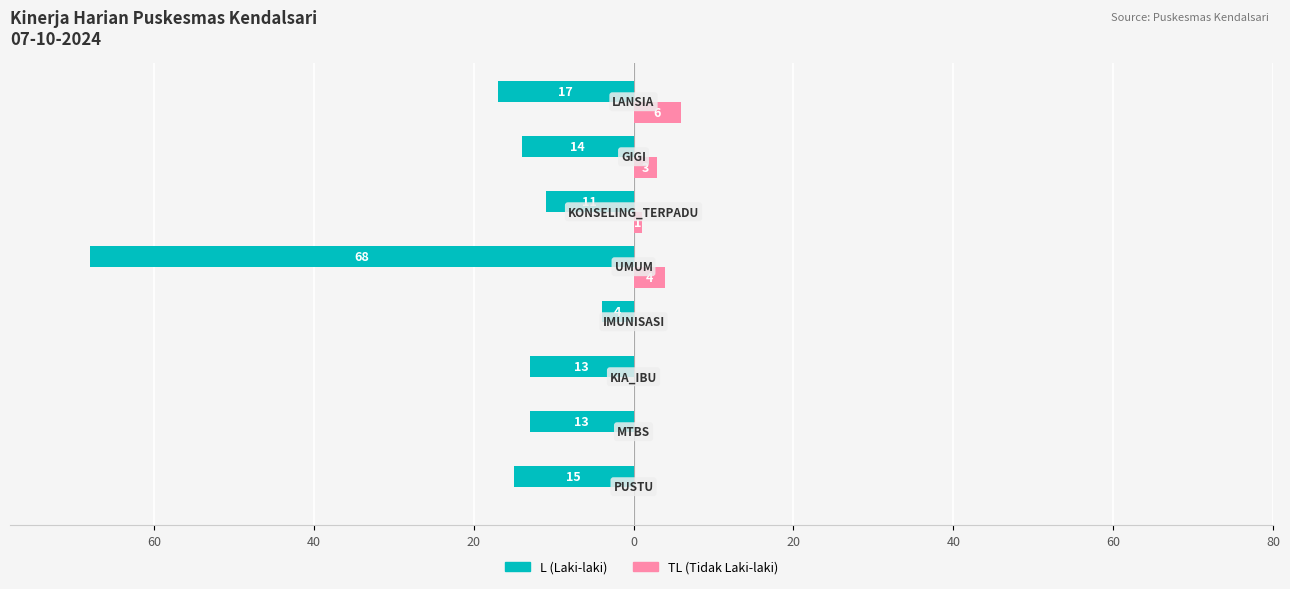

What are all the series names shown in the legend?

L (Laki-laki), TL (Tidak Laki-laki)